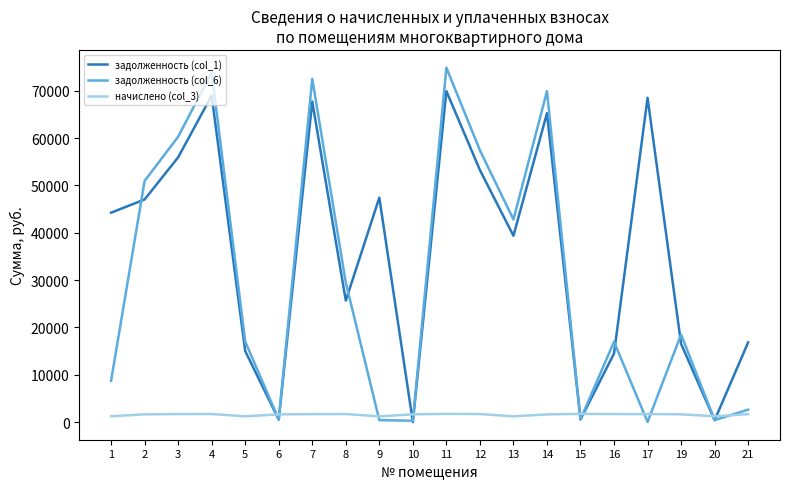

Read the задолженность (col_1) value at 4.

68996.6